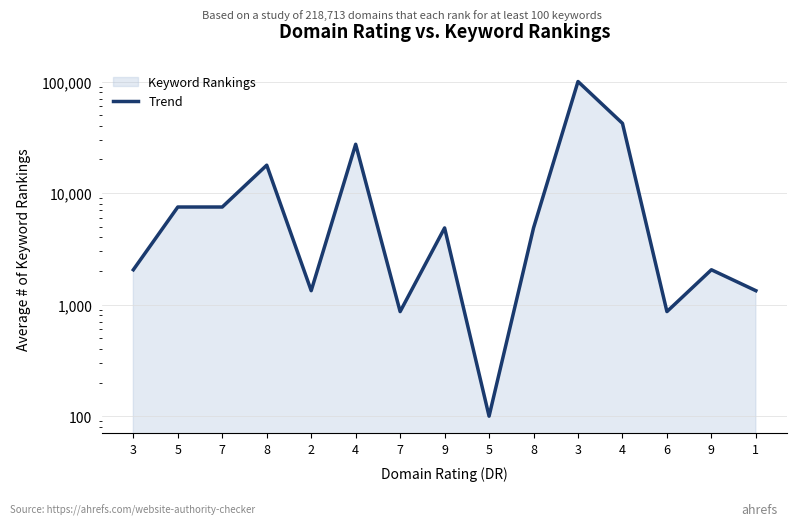

Between 4 and 3, which is larger?

4